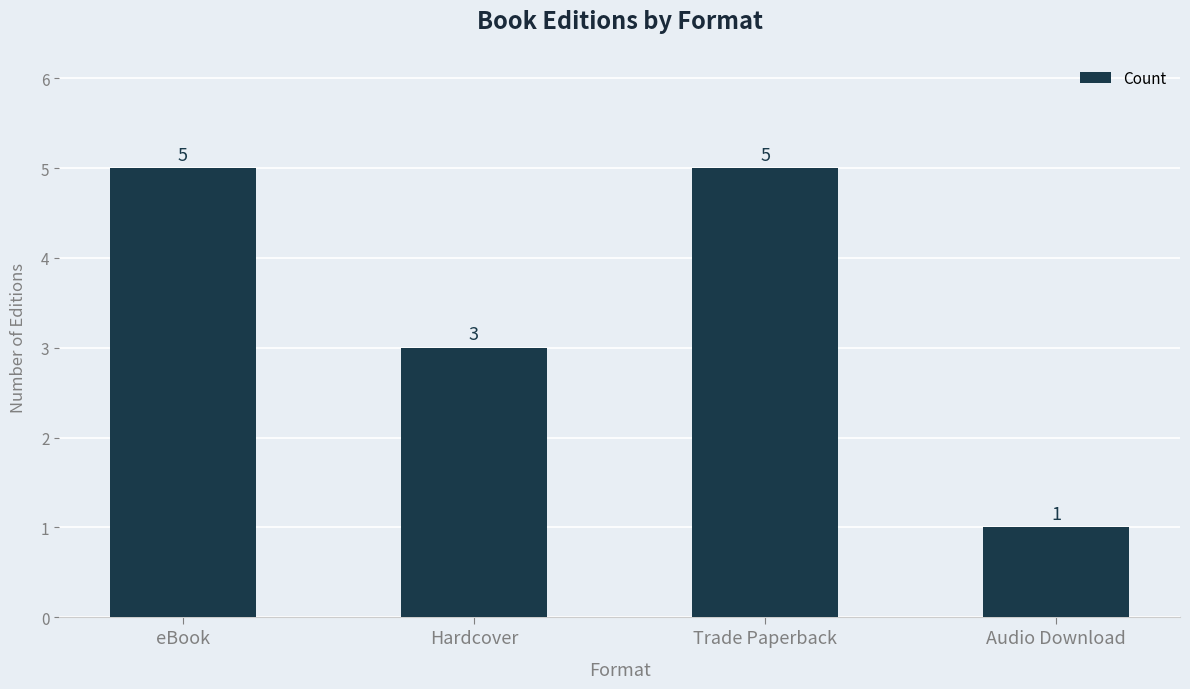

Reading right to left, what are all the values shown in this chart?

1	5	3	5